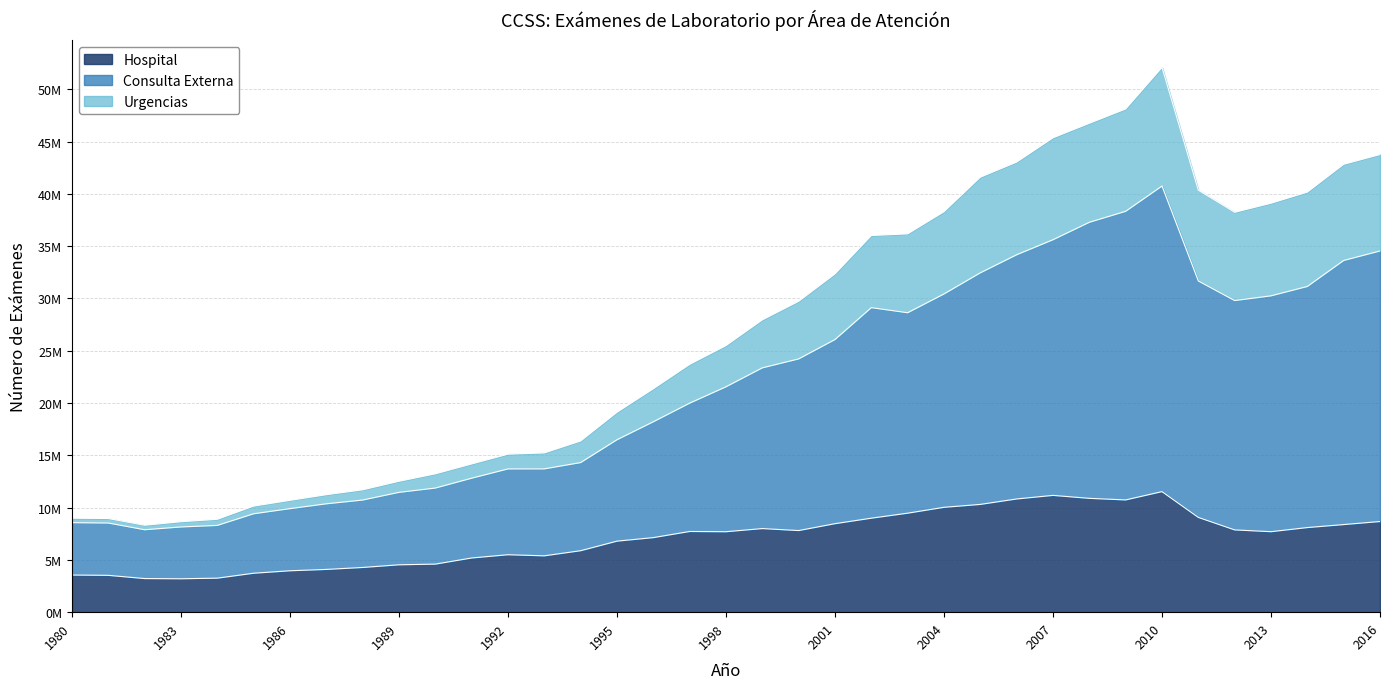

Between 1998 and 2015, which series saw the biggest shift?

Consulta Externa